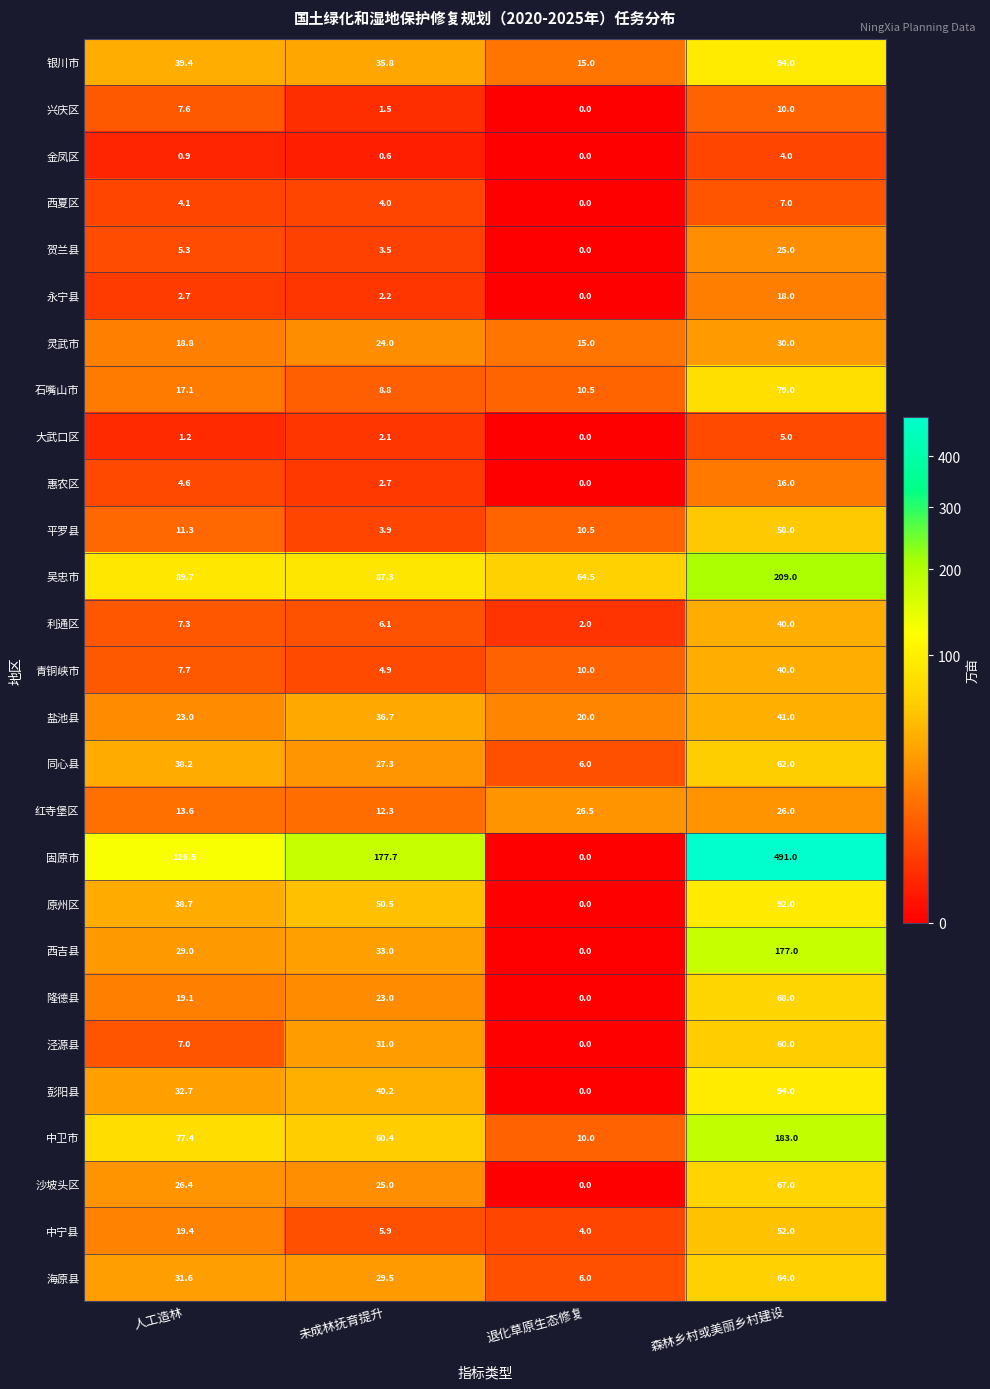

At which label does 固原市 first exceed 177?

未成林抚育提升